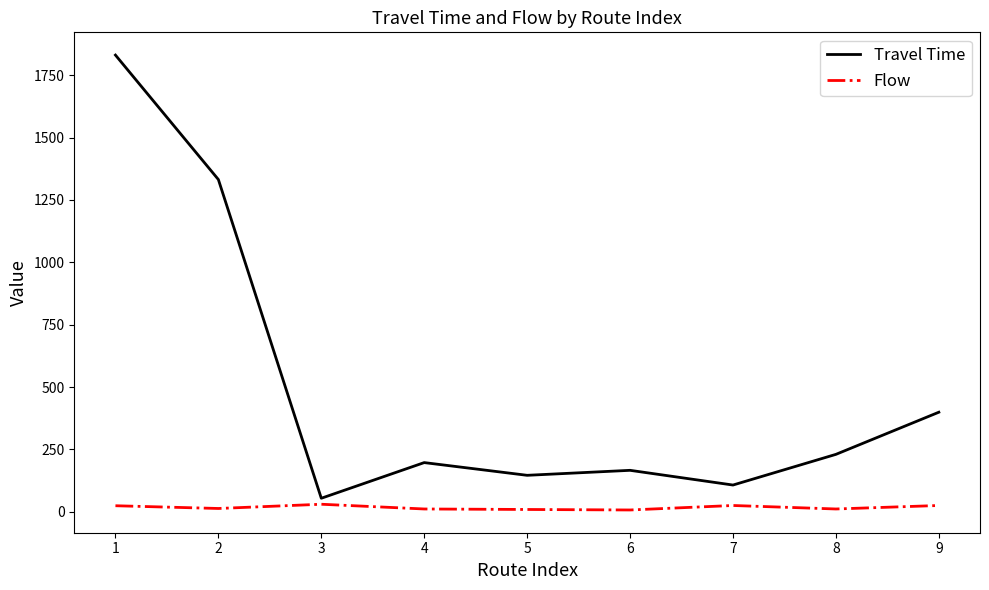

Which series changed the most between 7 and 9?

Travel Time